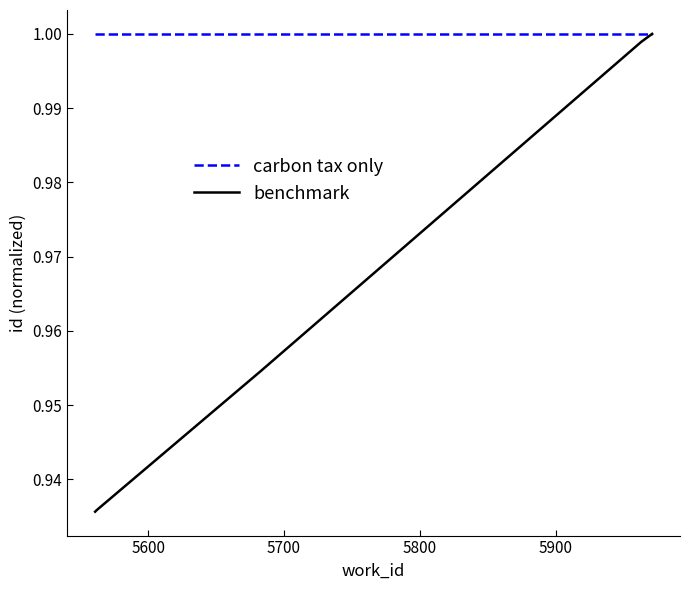

List the series in order of their overall mean, highest first.

carbon tax only, benchmark